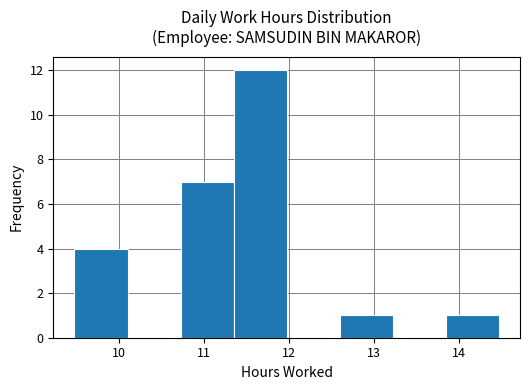

Reading left to right, transcribe this chart: for each bar, give the range it covers on the x-axis and its height. Neither the bar edges nor the heights are printed on the chart, so give them approximately, as read against the axes.

9.5 to 10.1: 4
10.1 to 10.7: 0
10.7 to 11.4: 7
11.4 to 12.0: 12
12.0 to 12.6: 0
12.6 to 13.2: 1
13.2 to 13.8: 0
13.8 to 14.5: 1